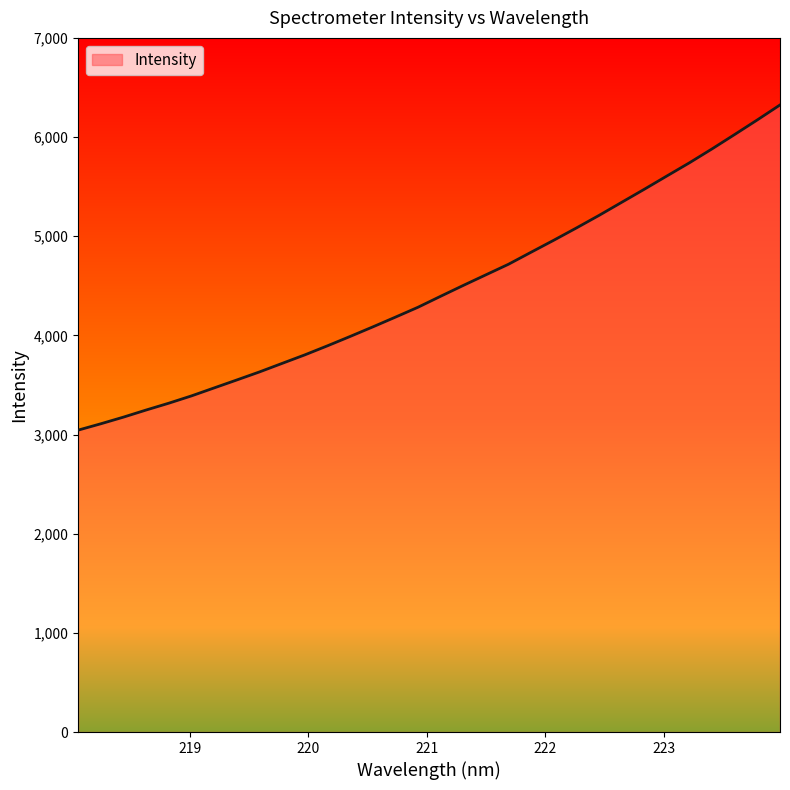

What is the smallest value displayed?

3044.5